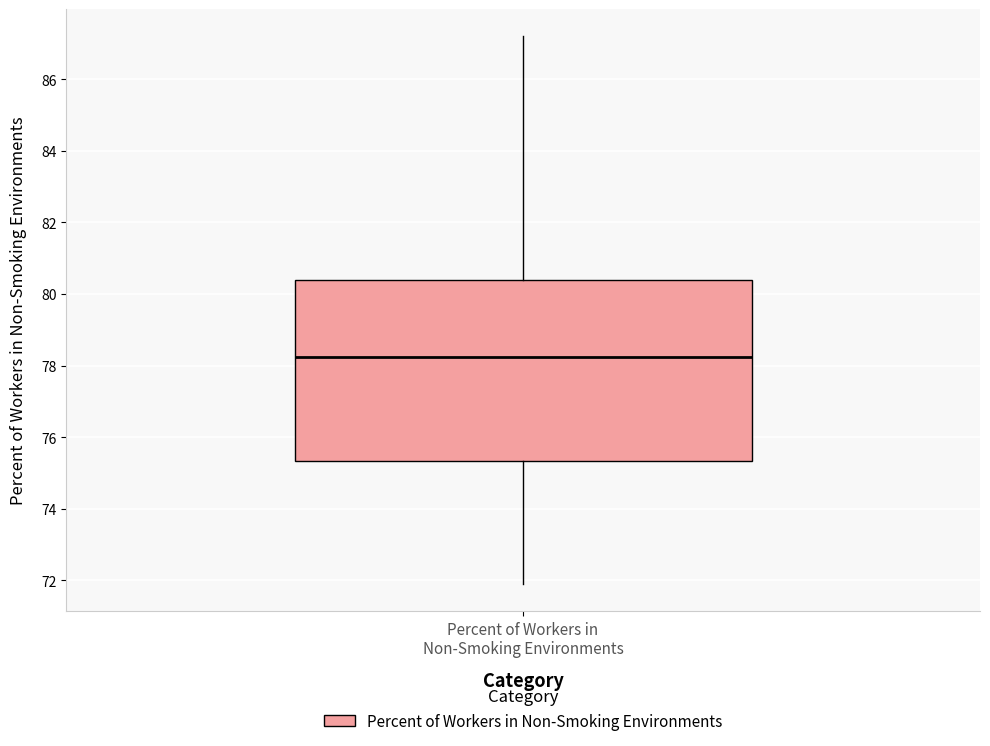

Where is the upper edge of the box for Percent of Workers in Non-Smoking Environments on the y-axis? The values are not printed on the chart, so give them approximately, as read against the axis.

80.4